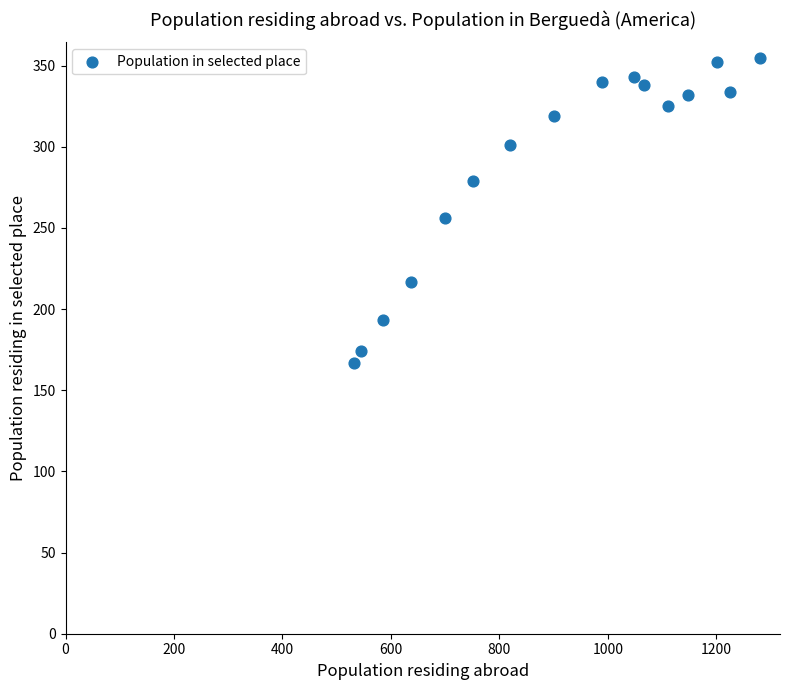

What Y value in the scatter plot is closest to 261?

256